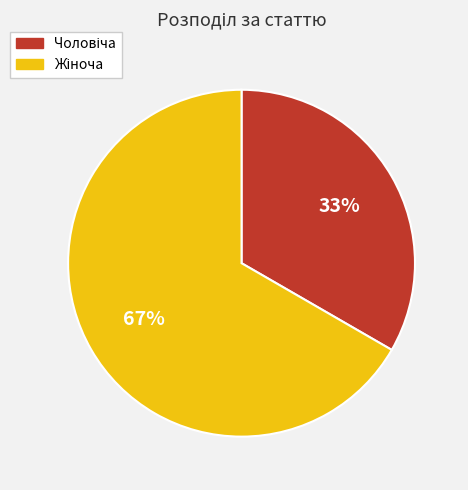

To the nearest percent, what is the average slice percentage?

50%